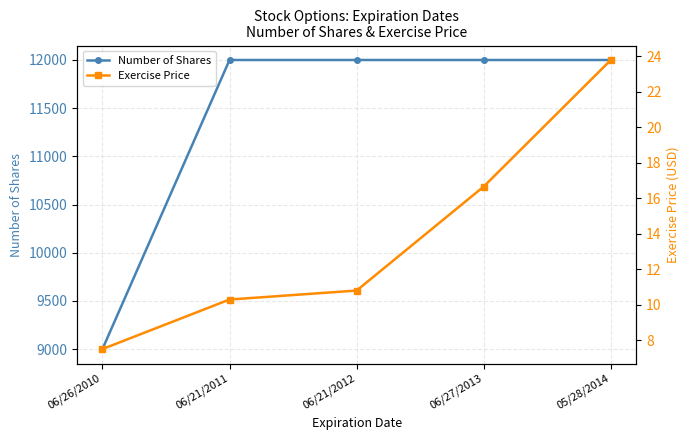

True or false: Exercise Price has a value of 10.8 at 06/21/2012.

True